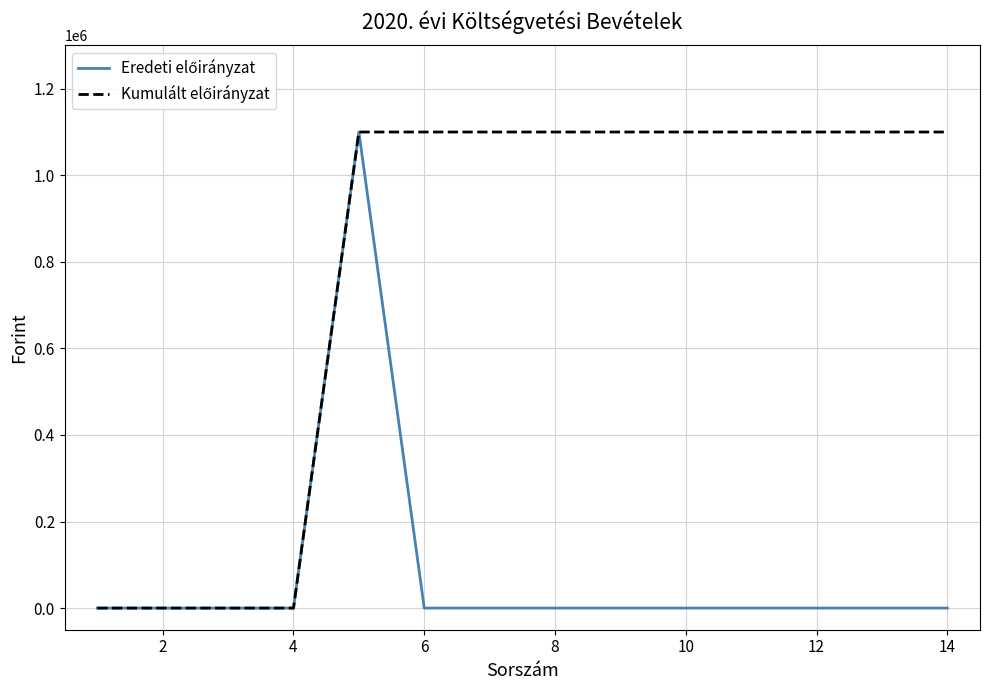

What is the greatest value displayed?

1100000